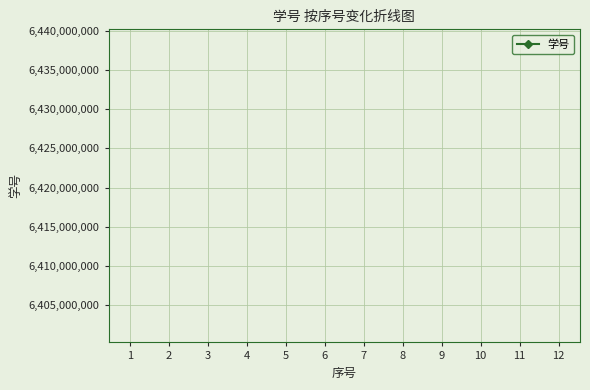

True or false: the data shows 658645705 at 11.

False